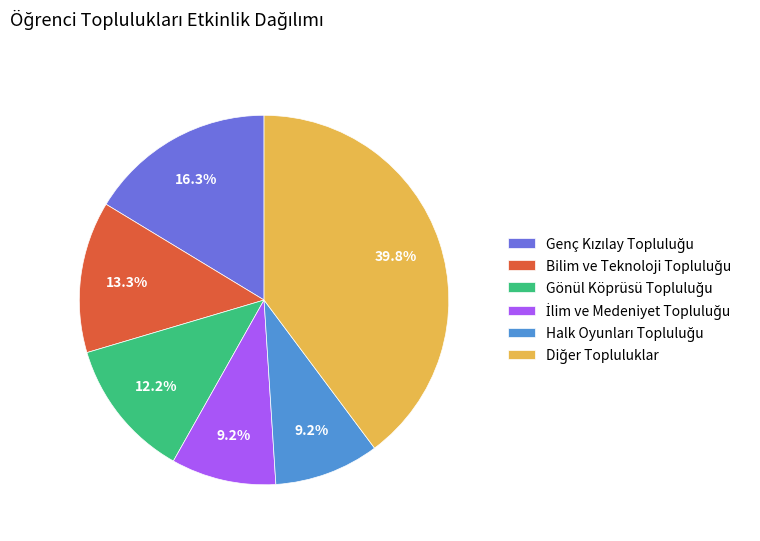

Is there a majority slice in this chart?

No